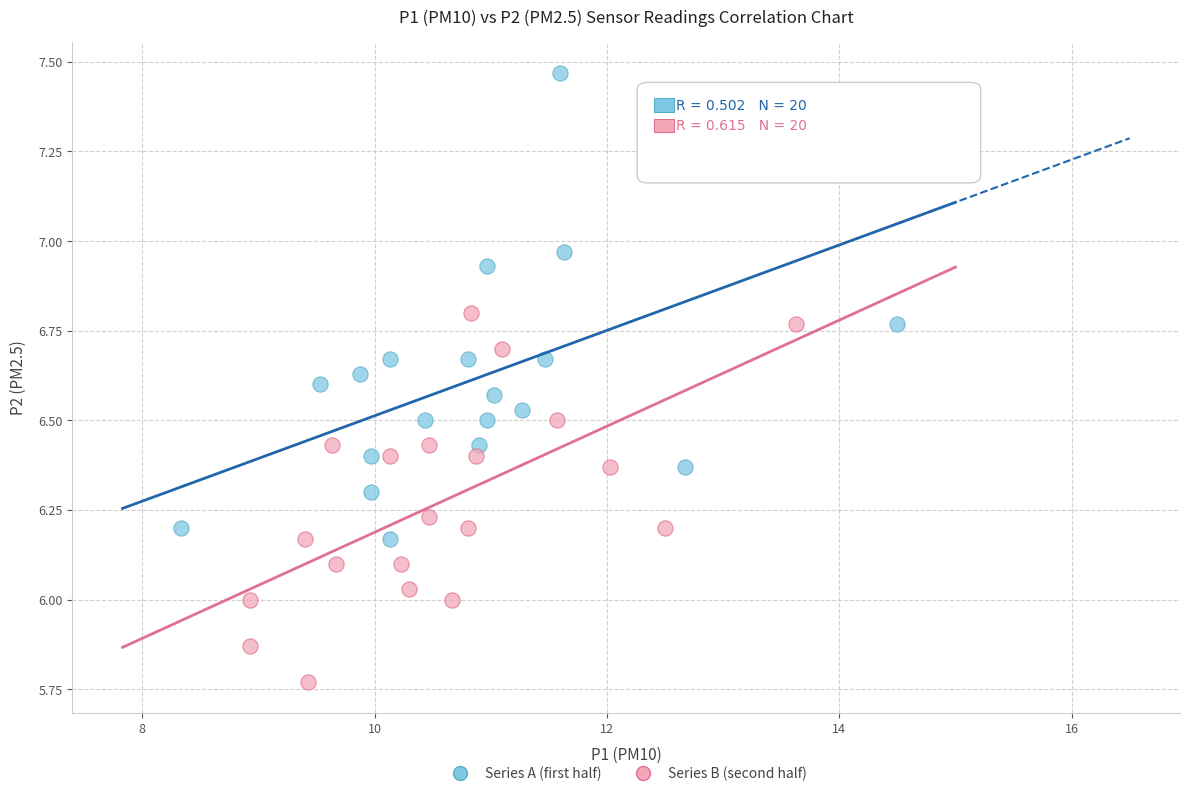

Which series contains the lowest Y value?

Series B (second half)